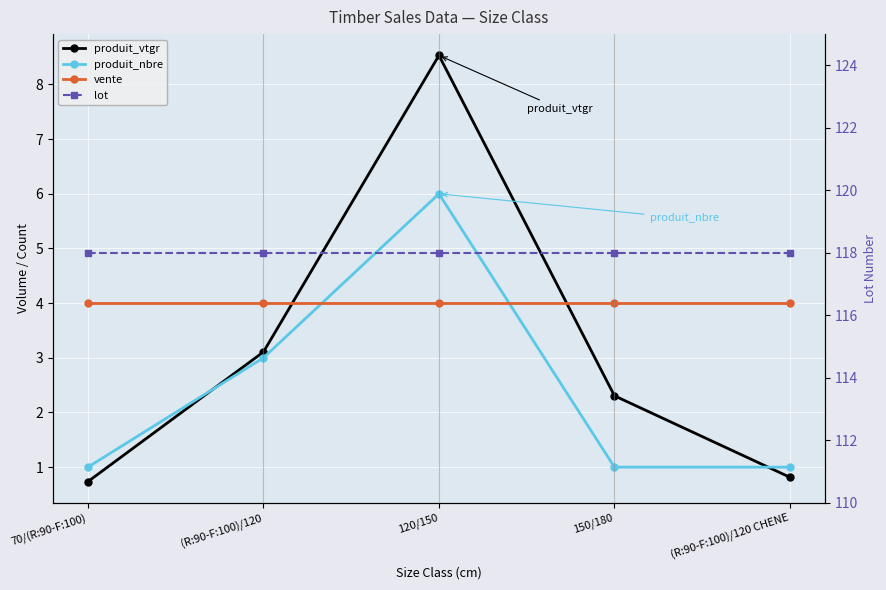

What is the value of the lot point at the 3rd from the left?

118.0